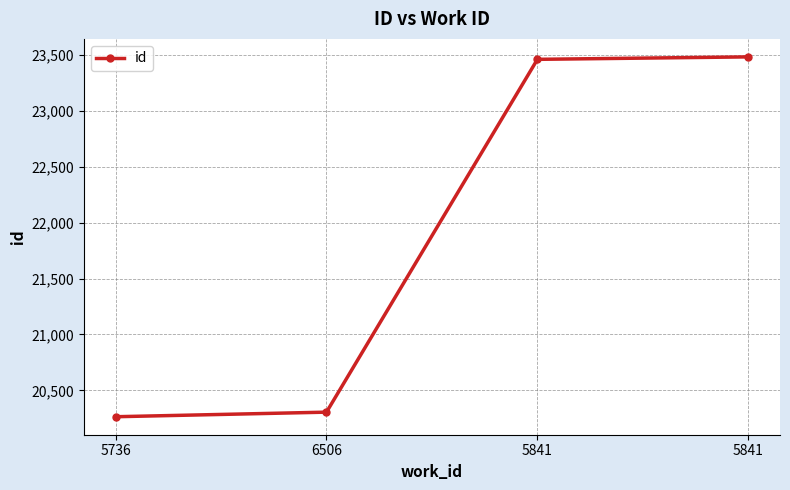

What is the change in value from 5736 to 5841?

+3198